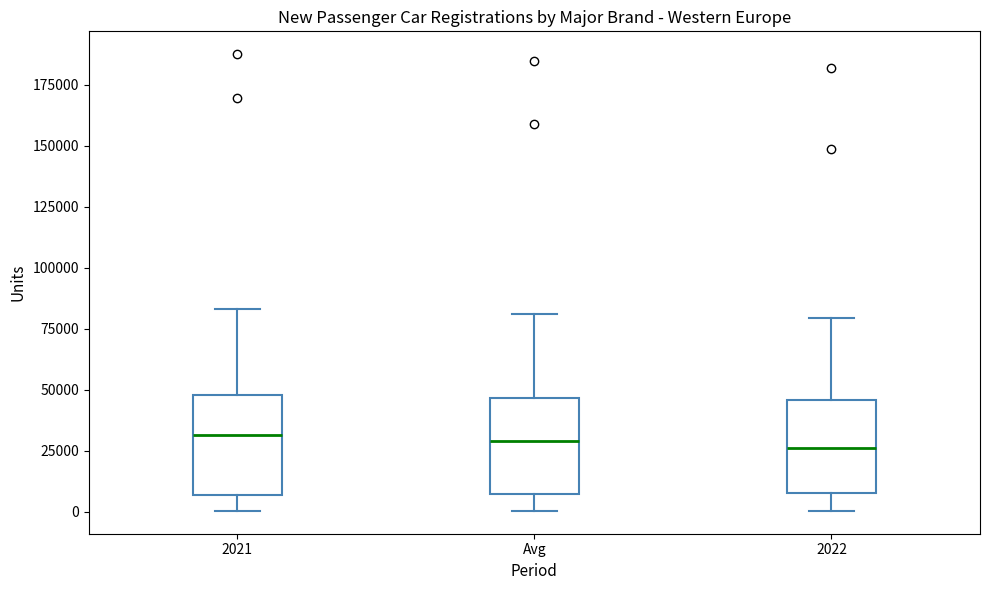

Reading left to right, transcribe this box plot: for each box, give where its median line is, the range the box spans, and where its two whiskers end, as read against the y-axis. The values are not printed on the chart, so give them approximately, as read against the axis.

2021: median 30000, box 5000 to 50000, whiskers 0 to 85000
Avg: median 30000, box 5000 to 45000, whiskers 0 to 80000
2022: median 25000, box 10000 to 45000, whiskers 0 to 80000